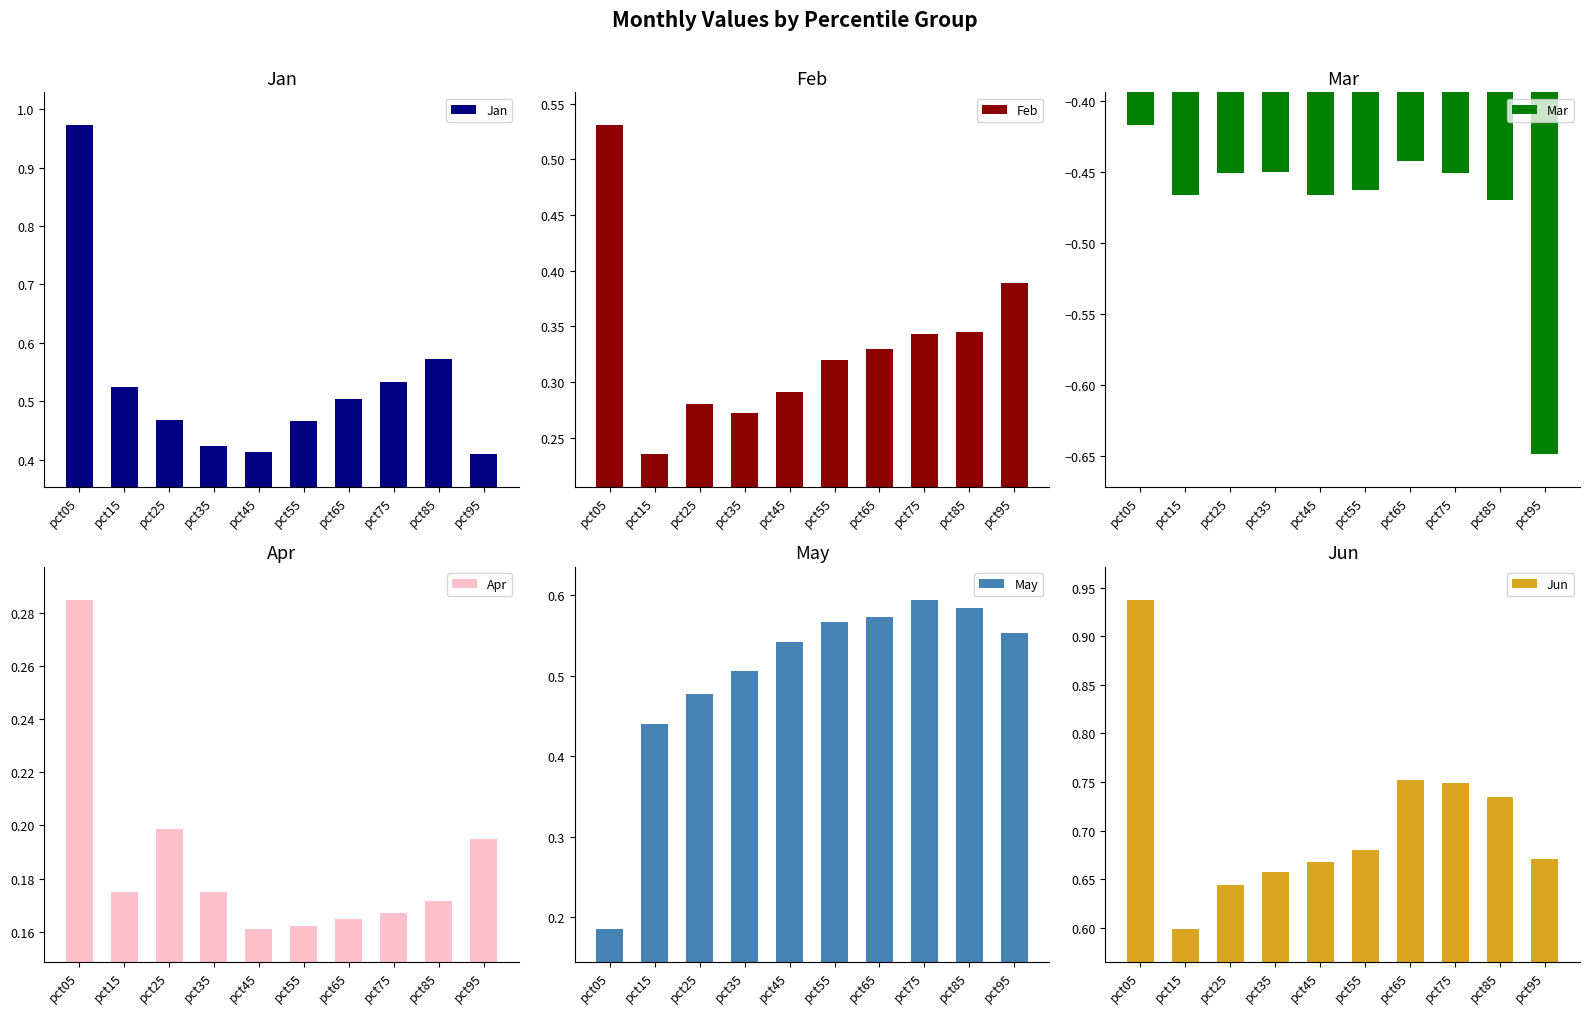

How many groups of bars are there?

10